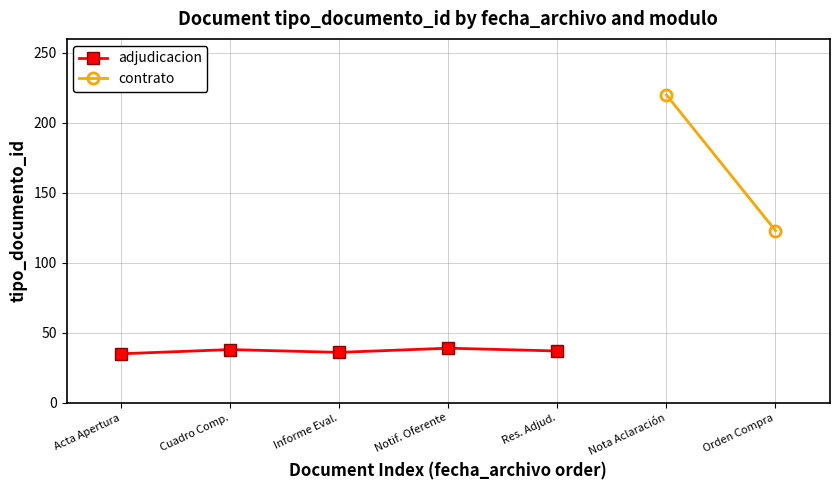

Is it true that adjudicacion equals 12 at Informe Eval.?

False